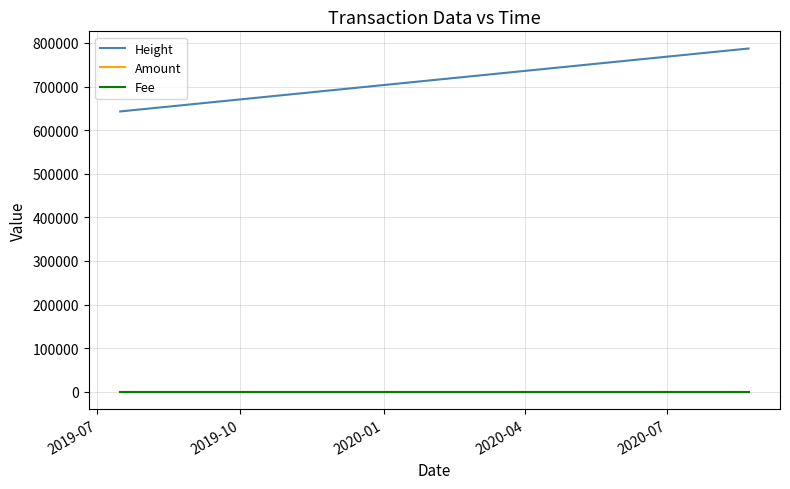

True or false: Amount and Height intersect in this chart.

False